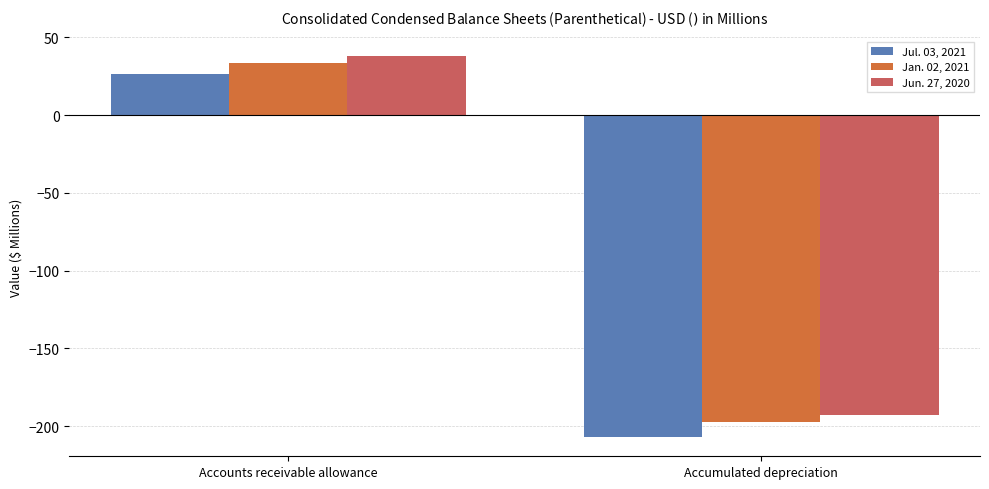

What is the minimum value for Jan. 02, 2021?

-197.2